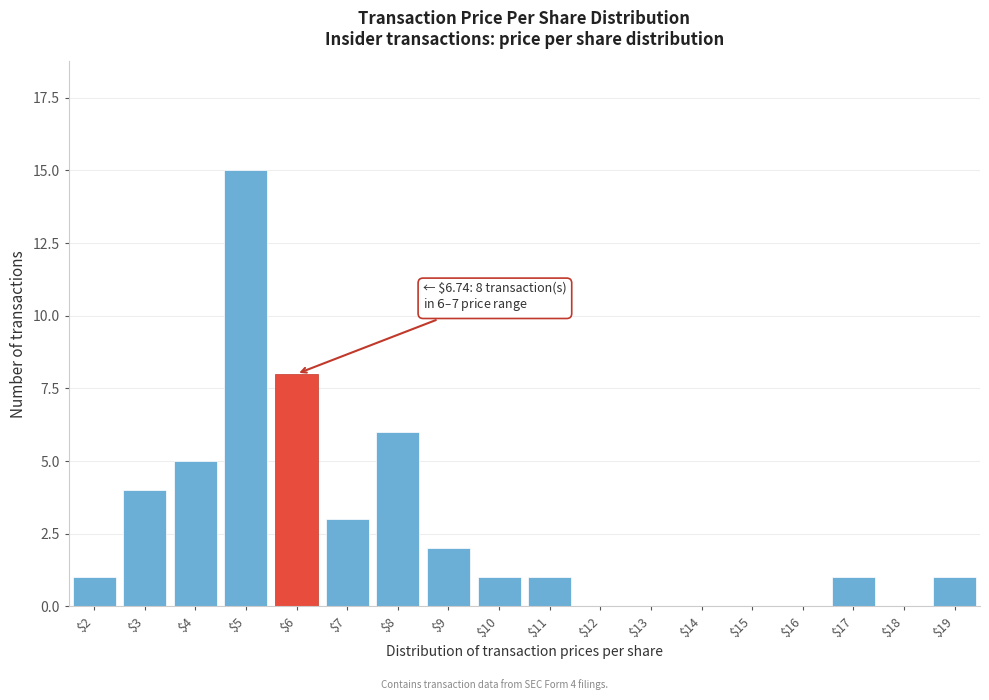

What is the greatest value displayed?

15